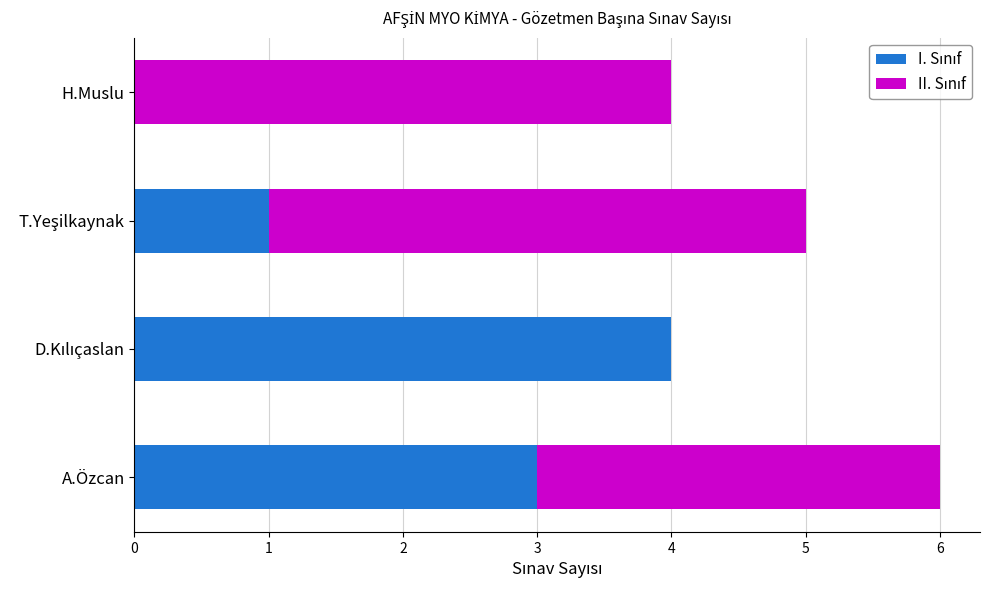

At which category is the sum across all series the highest?

A.Özcan